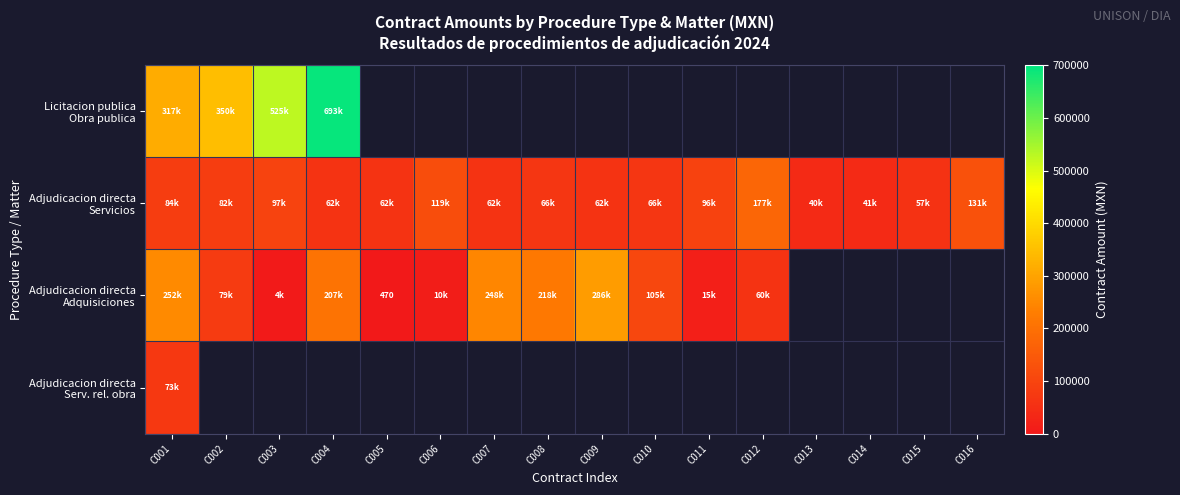

Rank the categories by Adjudicacion directa Adquisiciones value from lowest to highest.

C005, C003, C006, C011, C012, C002, C010, C004, C008, C007, C001, C009, C013, C014, C015, C016